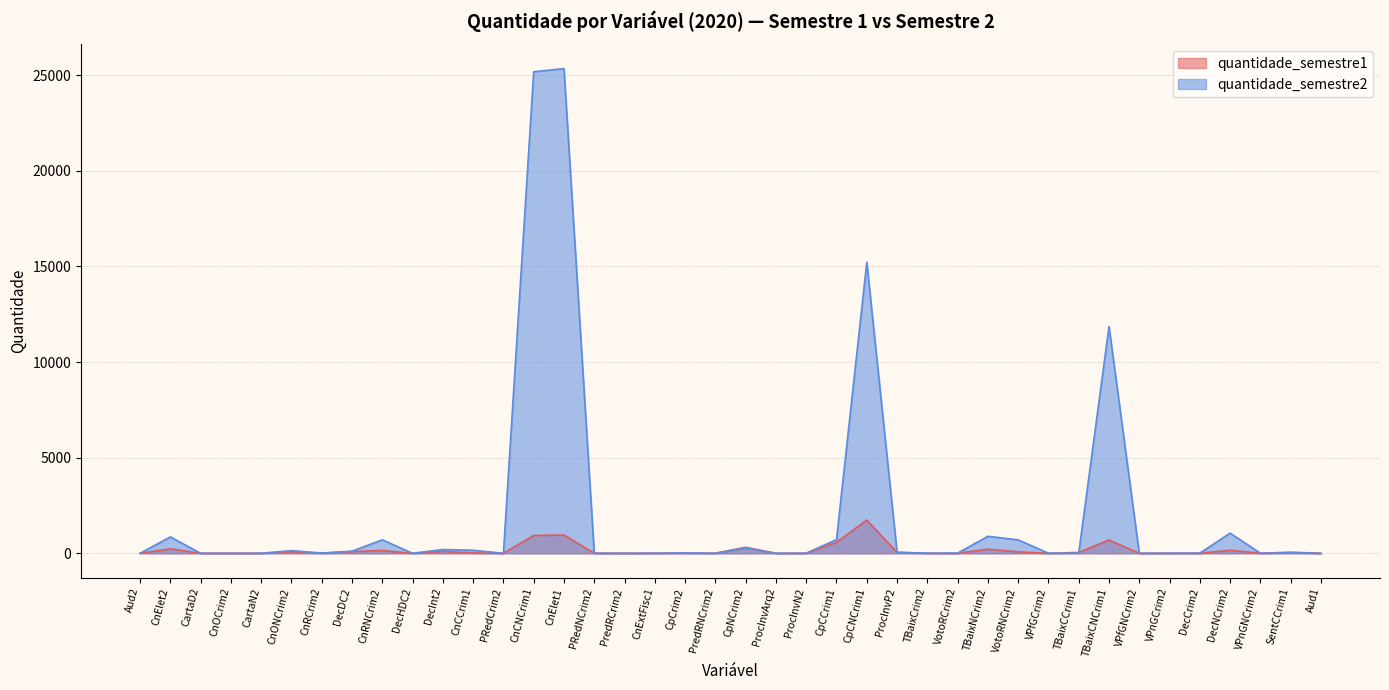

List the series in order of their overall mean, lowest first.

quantidade_semestre1, quantidade_semestre2